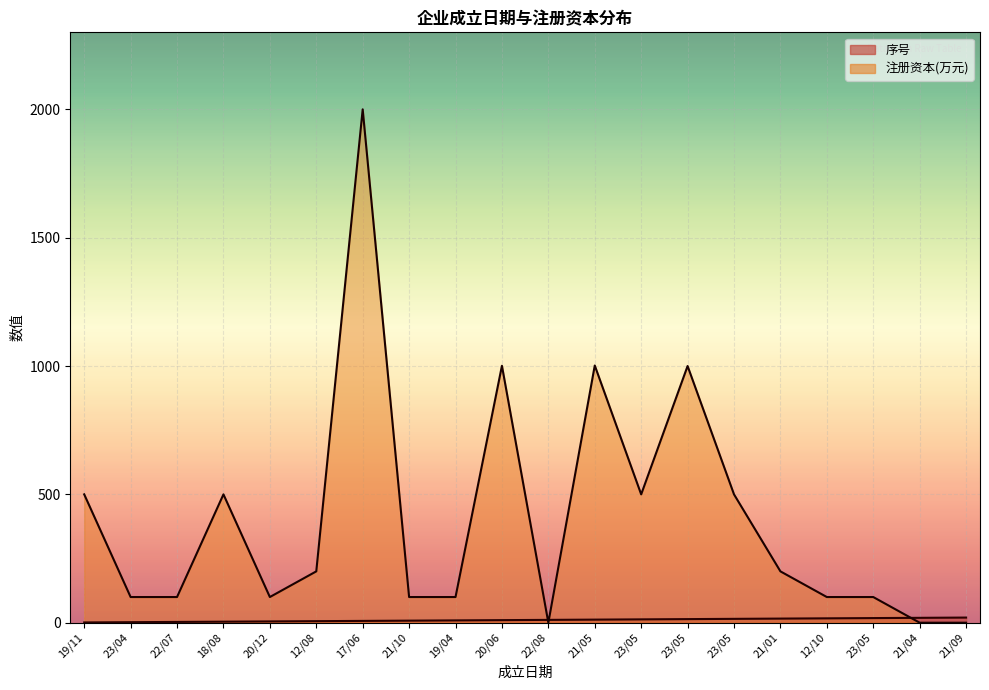

What is the lowest value of the 序号 series?

1